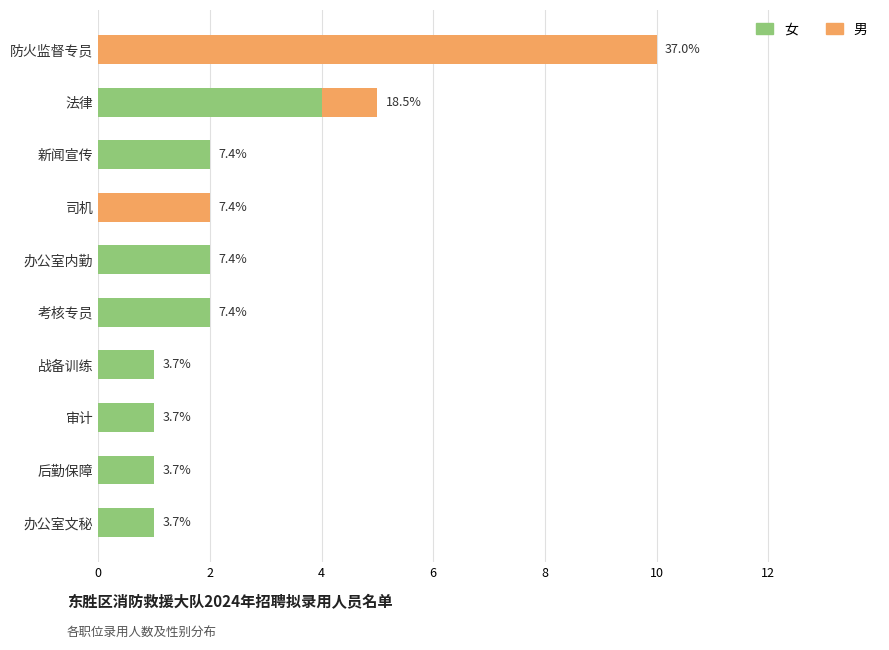

What are all the series names shown in the legend?

女, 男